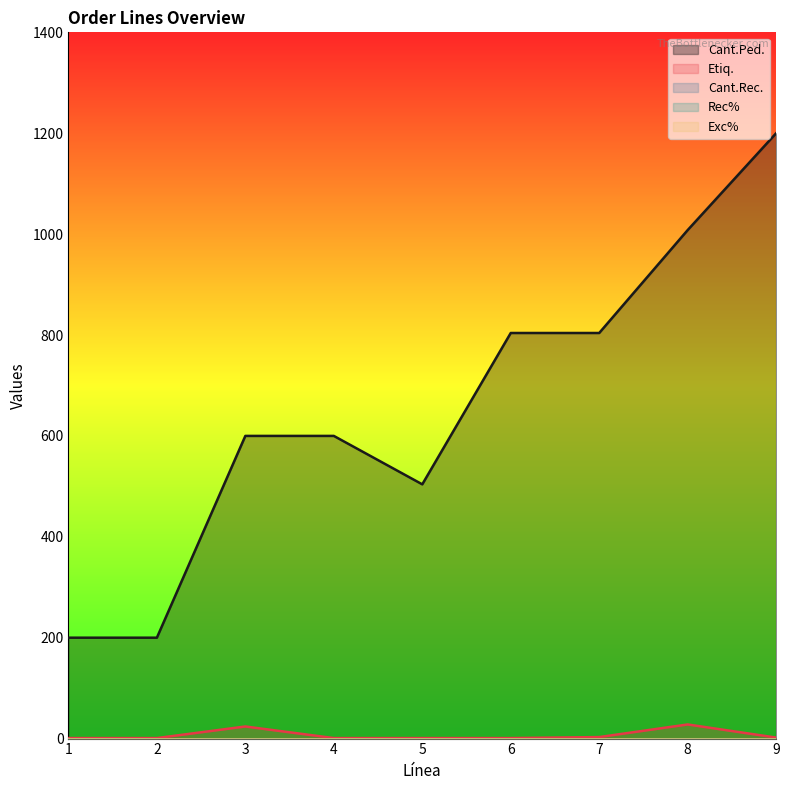

Is it true that Cant.Ped. equals 600 at 3?

True